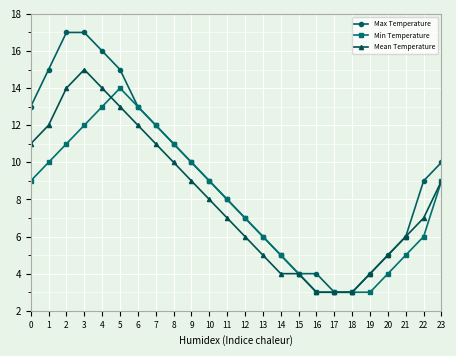

Between 5 and 8, which series saw the biggest shift?

Max Temperature